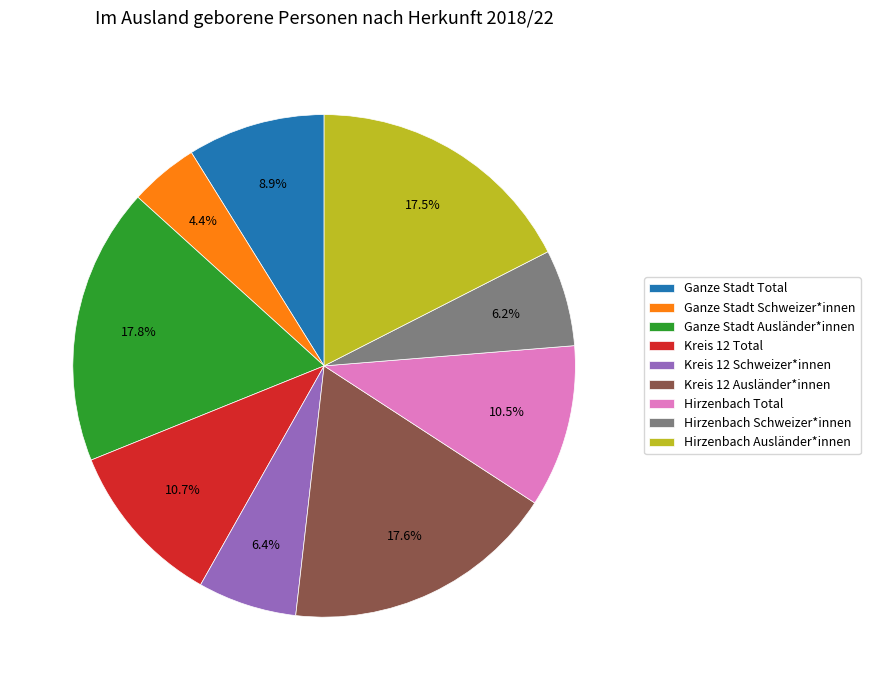

Which has a higher value, Hirzenbach Schweizer*innen or Ganze Stadt Total?

Ganze Stadt Total